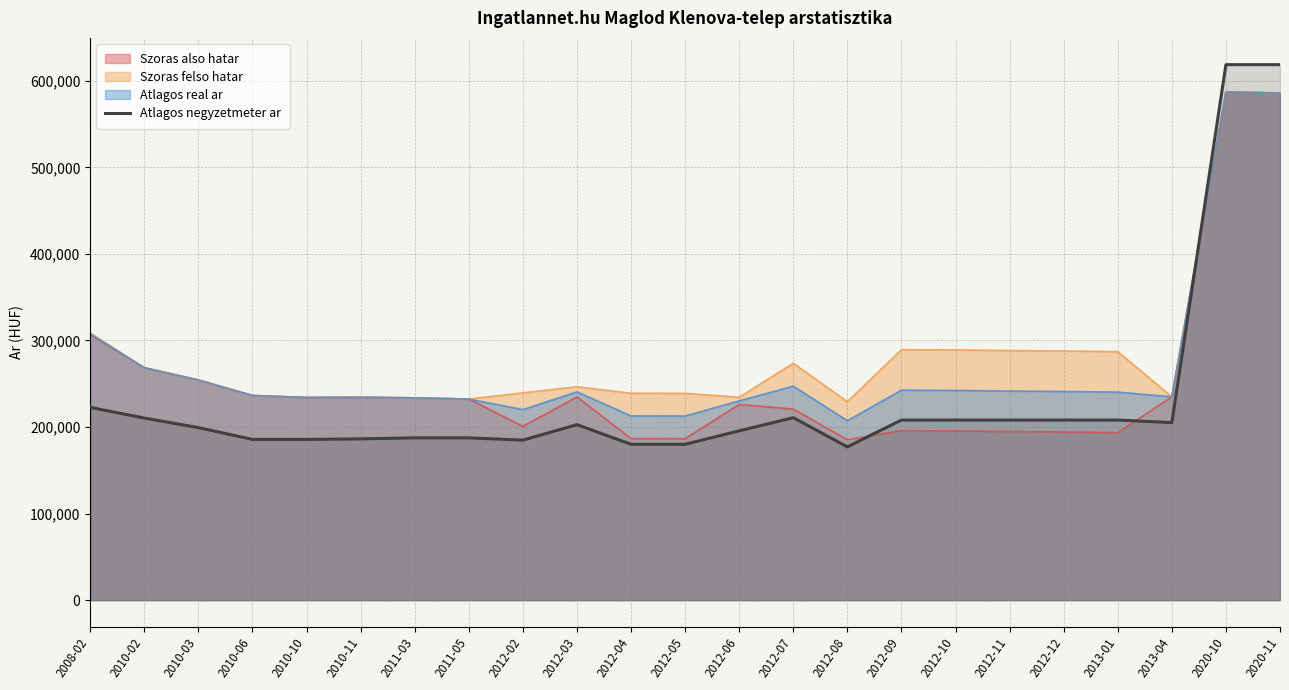

At which label does the data first exceed 202757?

2008-02